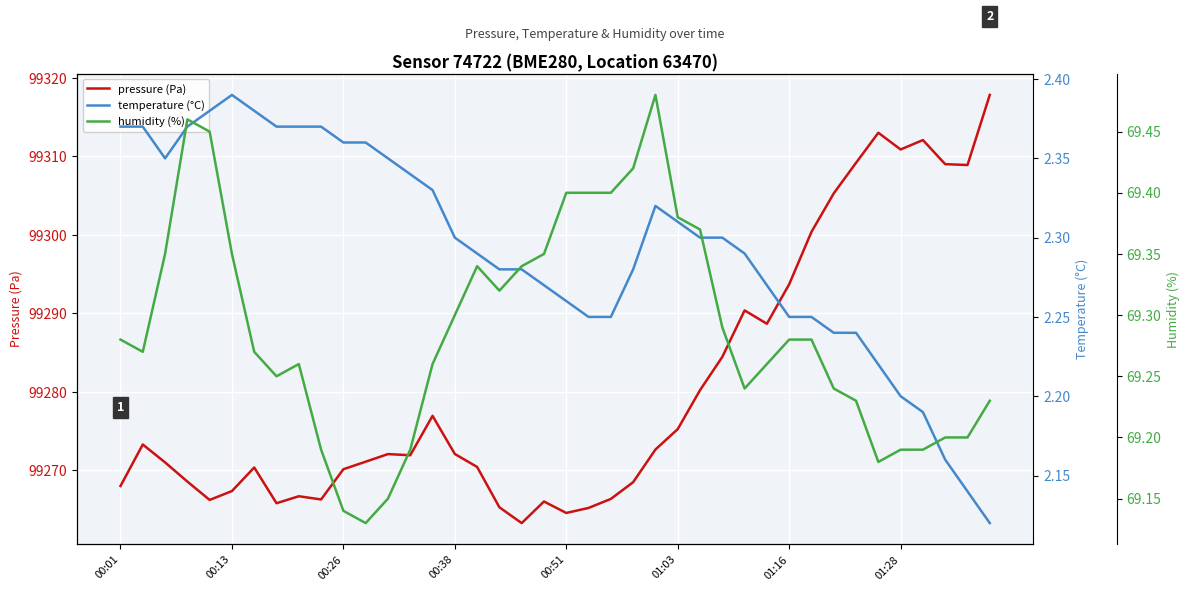

What is the minimum value for pressure (Pa)?

99263.3